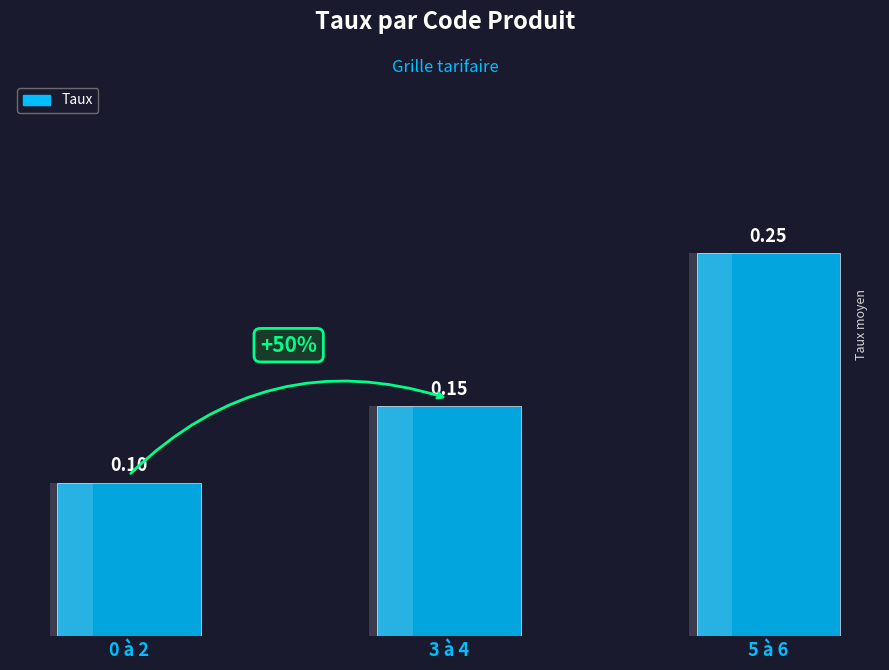

What is the sum of the values at 5 à 6 and 3 à 4?

0.4